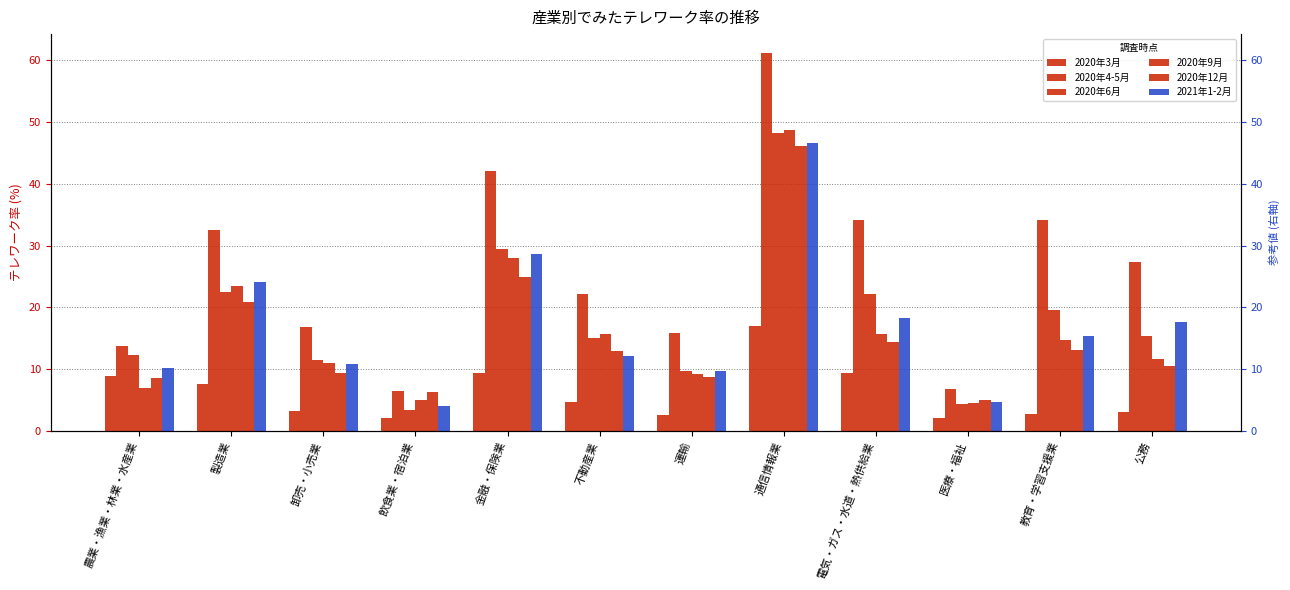

What is the difference between the maximum and second lowest values in the 2021年1-2月 series?

41.9